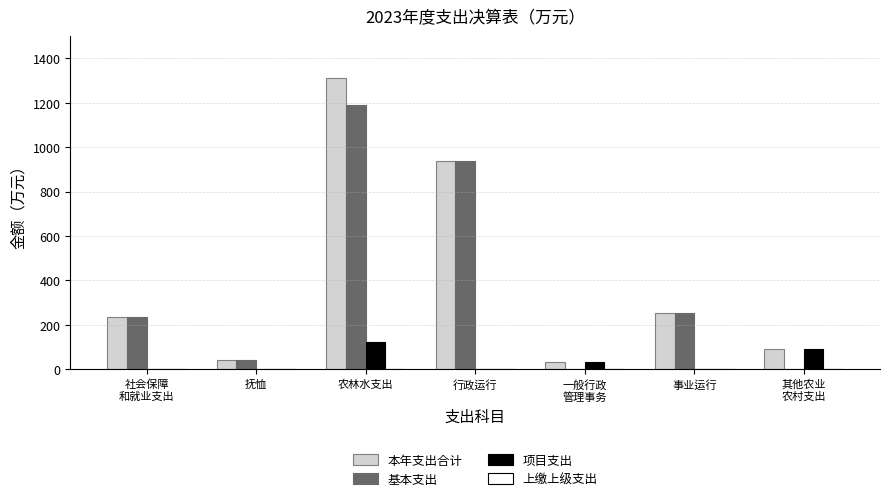

Which category has the highest value in the 基本支出 series?

农林水支出